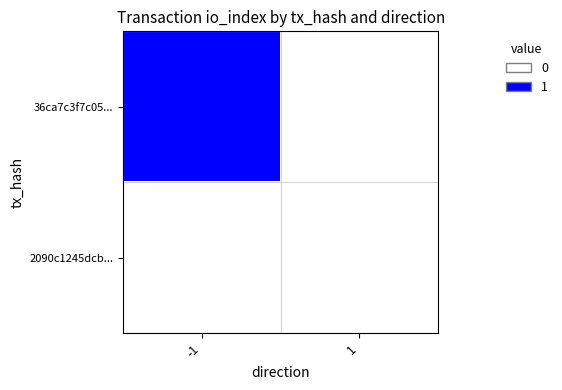

Which has a higher value, -1 or 1?

-1